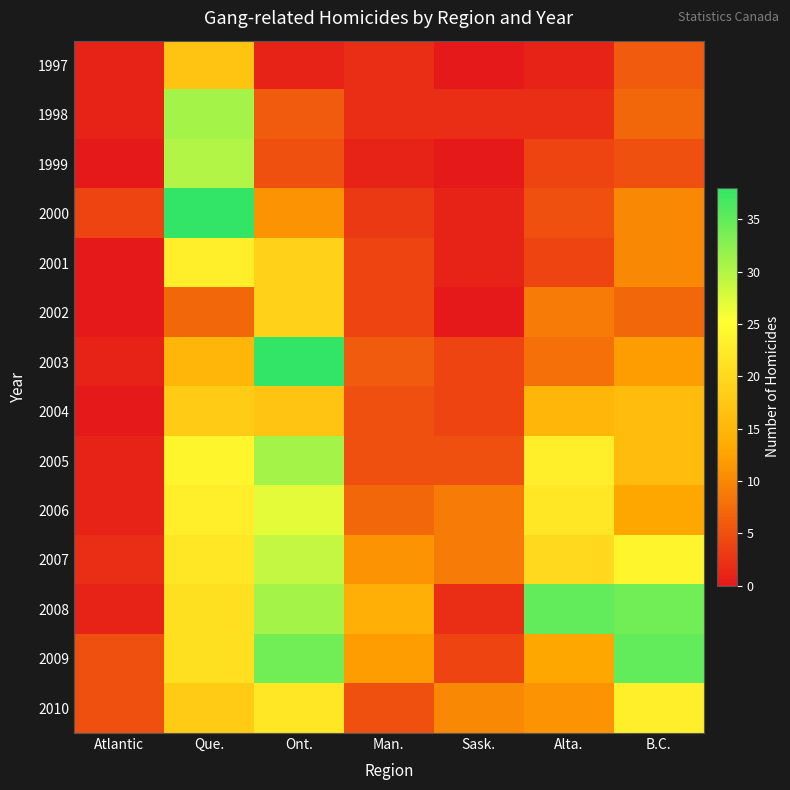

Between Ont. and Alta., which is larger?

Ont.